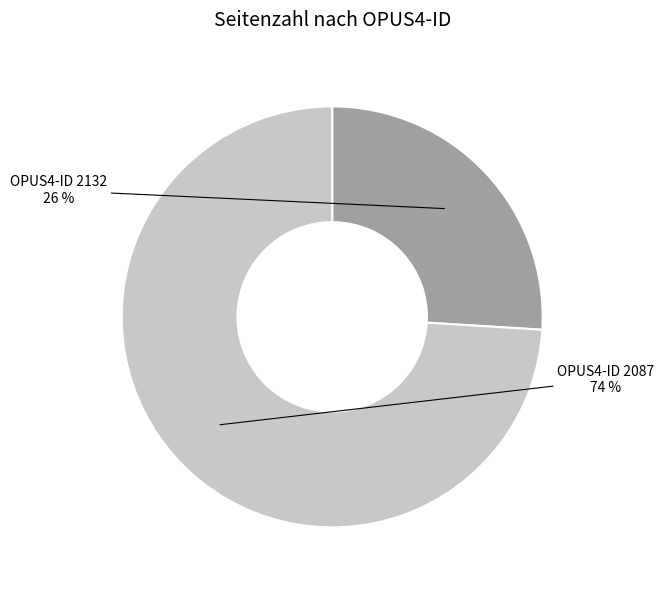

Is the sum of OPUS4-ID 2087 and OPUS4-ID 2132 greater than half?

Yes